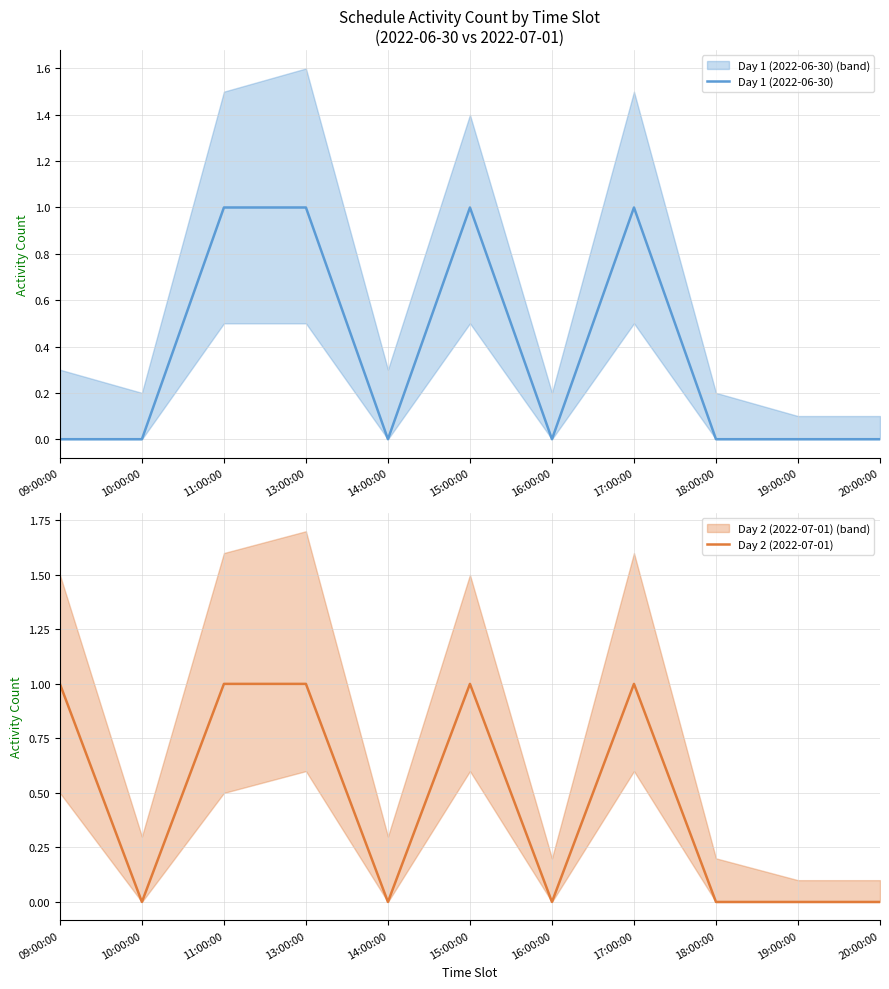

In Day 1 (2022-06-30), how many points are higher than both neighbors (excluding endpoints)?

2